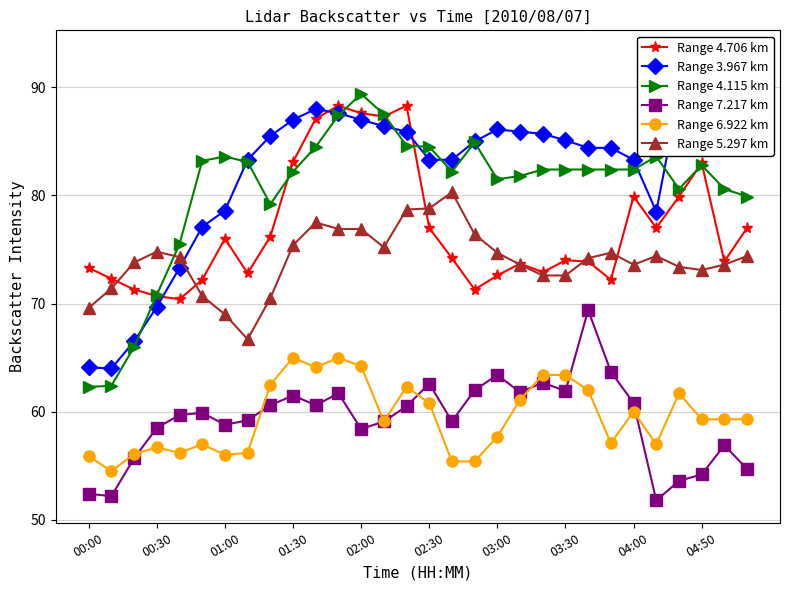

What is the average value of the Range 5.297 km series?

74.1